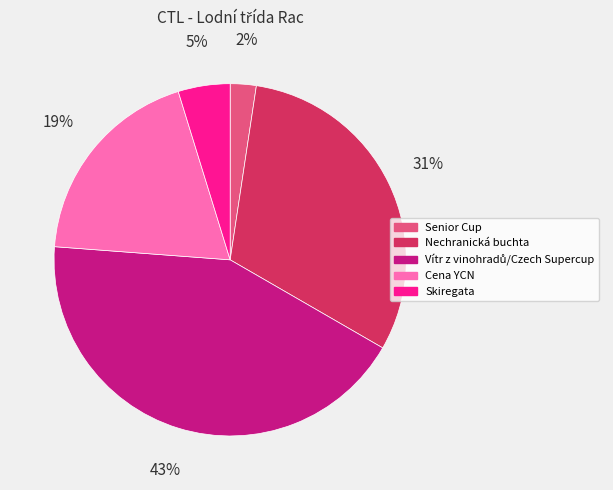

To the nearest percent, what is the average slice percentage?

20%